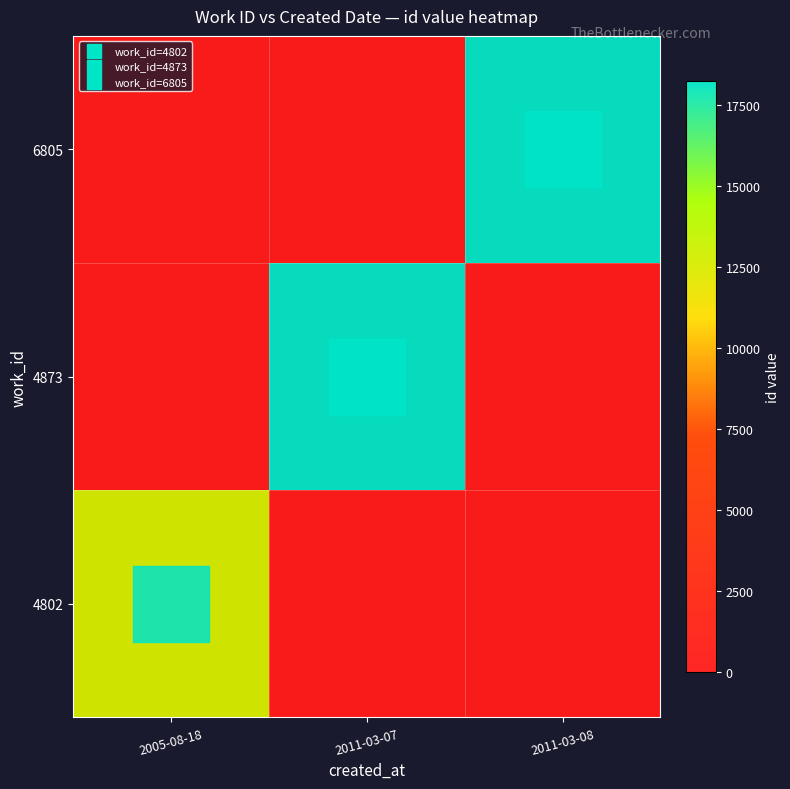

At how many categories does at least one series exceed 11041?

3